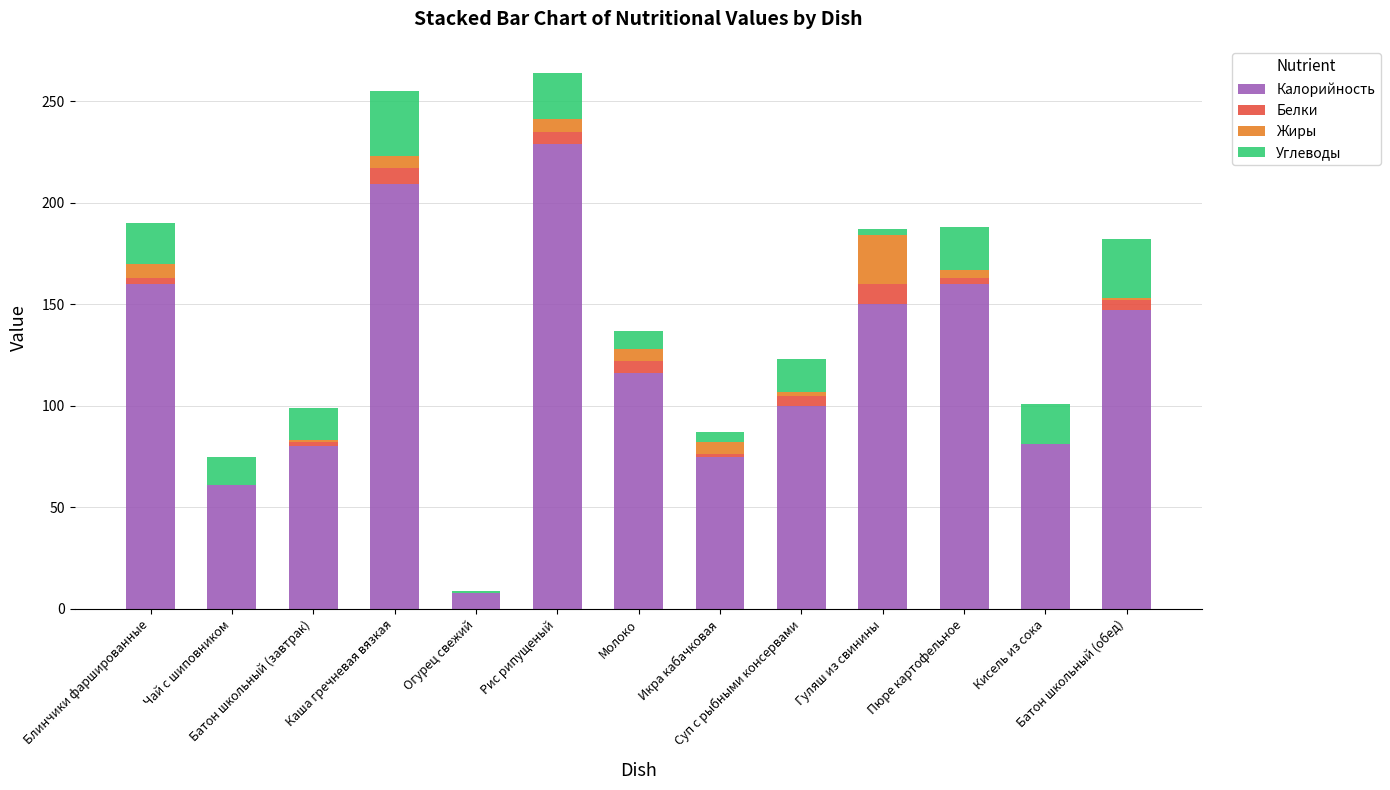

What is the maximum value for Калорийность?

229